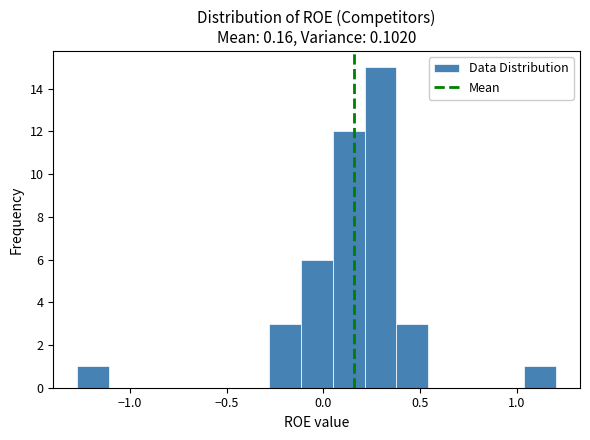

Read against the x-axis, roughly where is the centre of the tallest bar?

0.30